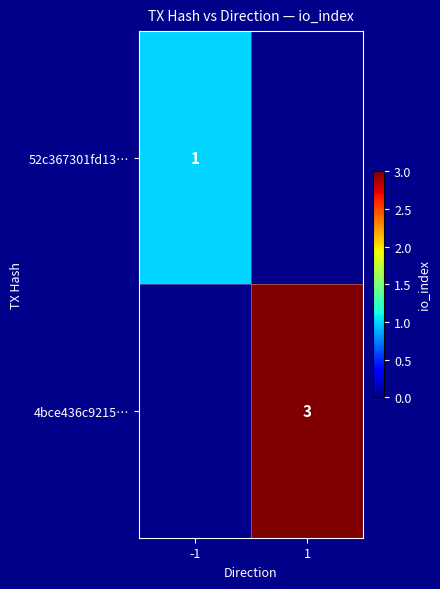

What is the maximum value shown in the chart?

3.0